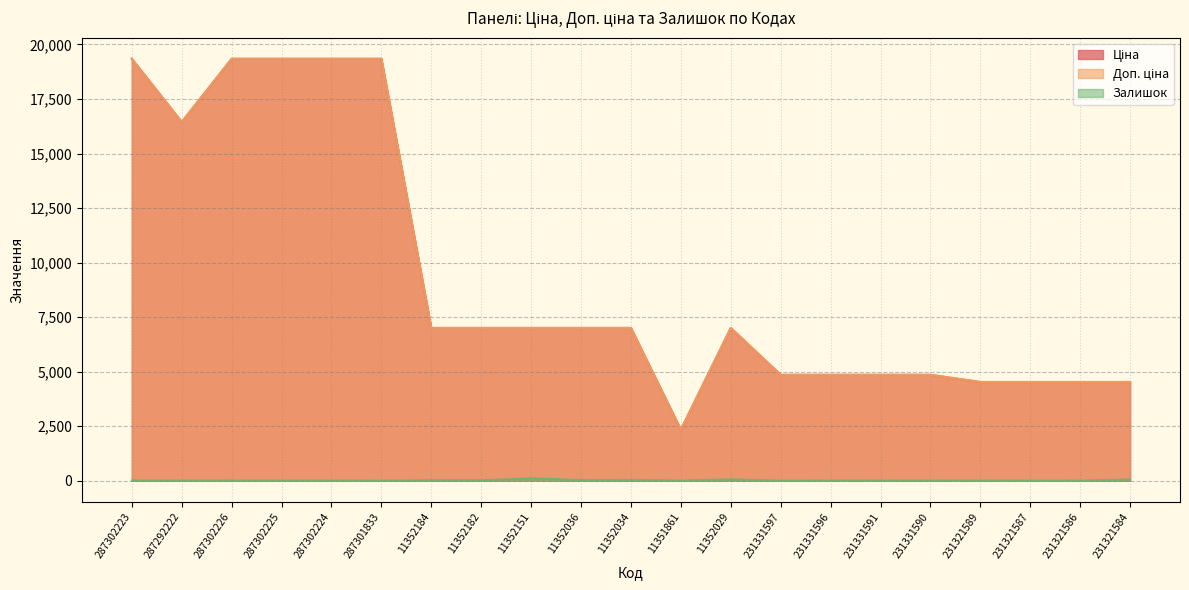

Where is Ціна nearest to the value 10841?

11352184